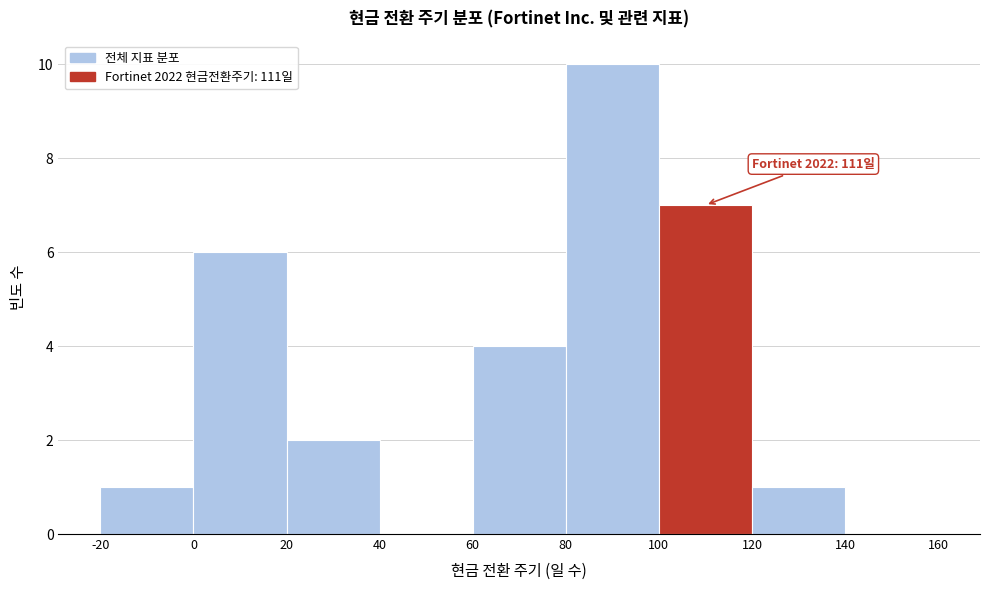

Which range on the x-axis has the tallest bar?

80 to 100